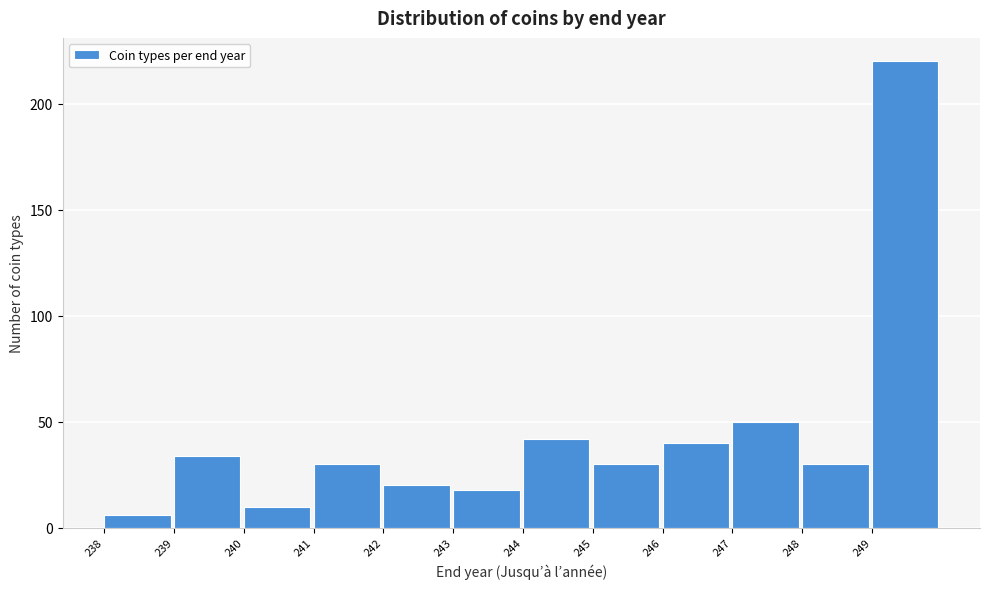

Reading left to right, transcribe this chart: for each bar, give the range it covers on the x-axis and its height. The values are not printed on the chart, so give them approximately, as read against the axis.

238 to 239: 5
239 to 240: 35
240 to 241: 10
241 to 242: 30
242 to 243: 20
243 to 244: 20
244 to 245: 40
245 to 246: 30
246 to 247: 40
247 to 248: 50
248 to 249: 30
249 to 250: 220